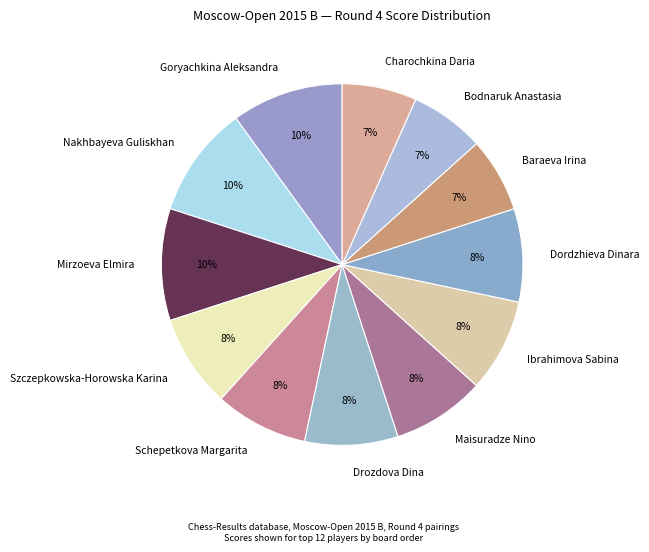

Is Charochkina Daria the majority of the pie?

No